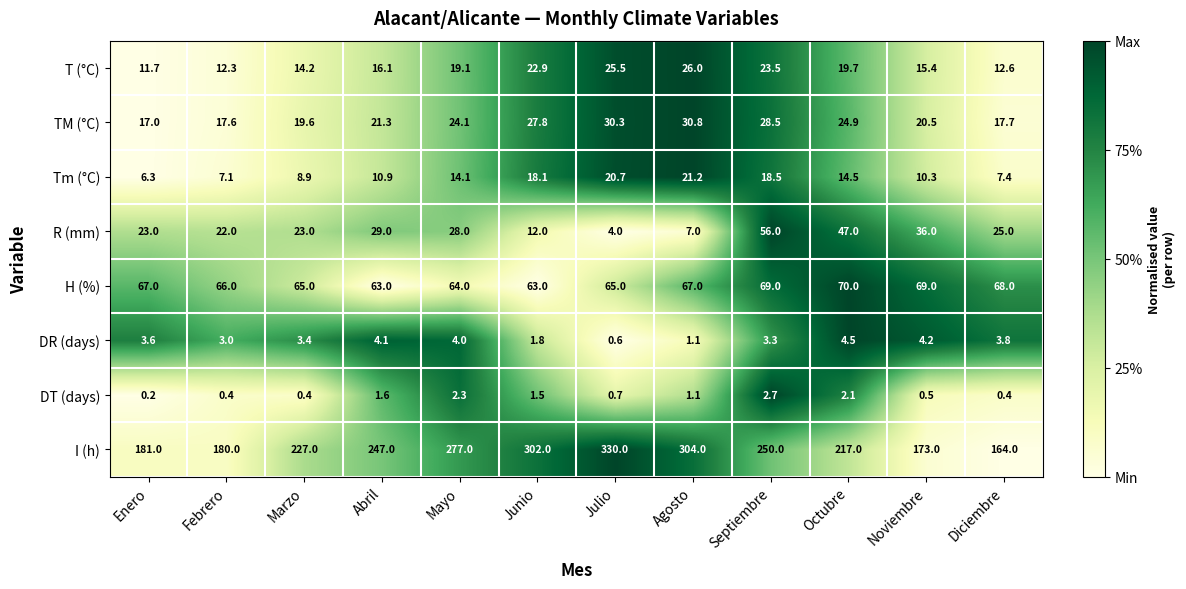

What value does the I (h) series have at Septiembre?

250.0